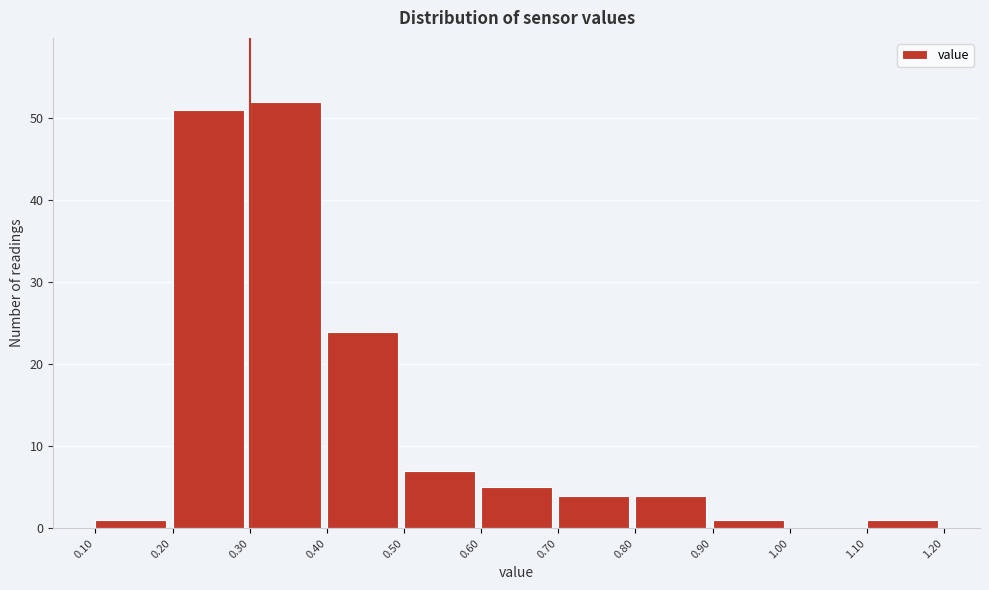

Over which range of the x-axis is the bar tallest?

0.30 to 0.40